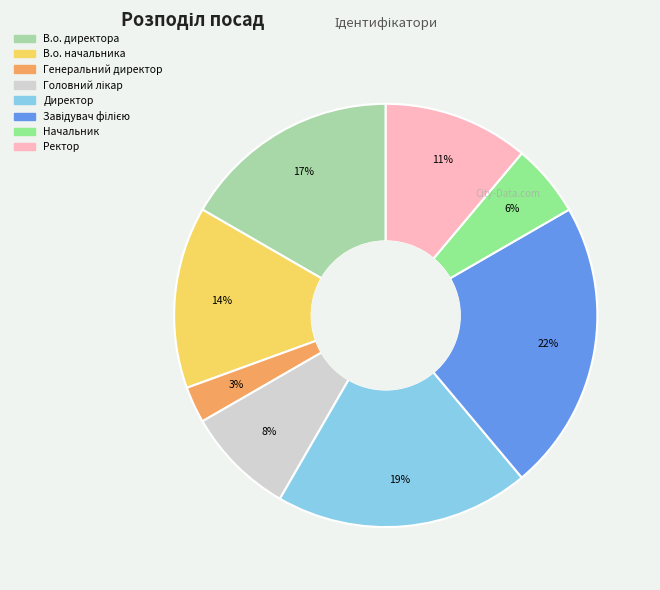

To the nearest percent, what is the combined percentage of Директор and В.о. начальника?

33%